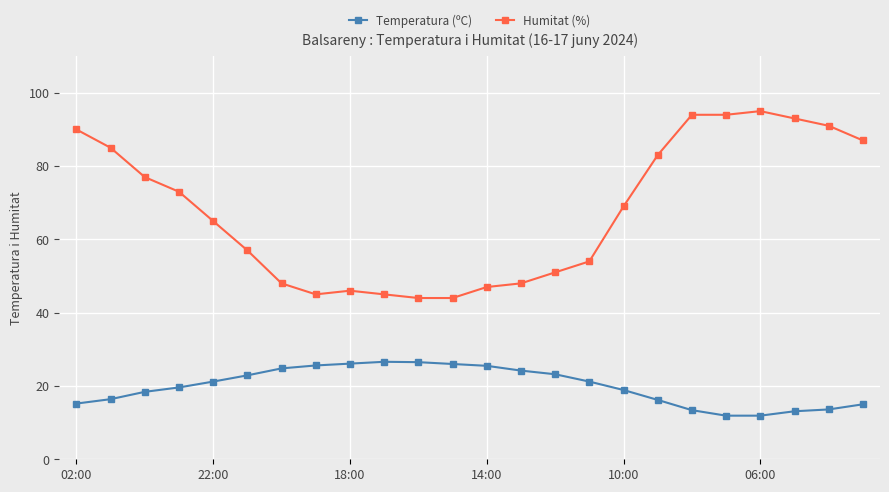

Which series has the largest total across all categories?

Humitat (%)